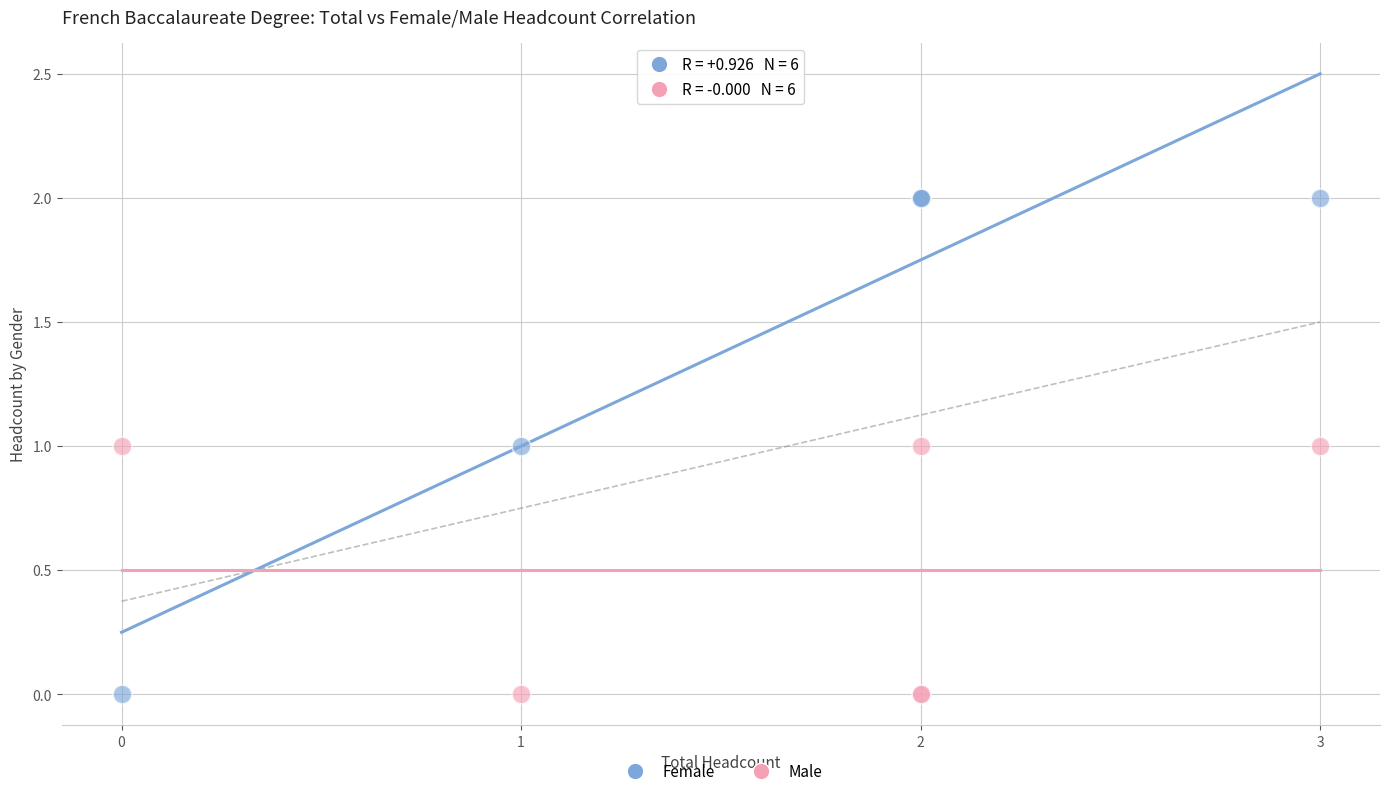

Which series reaches the maximum Y coordinate?

Female